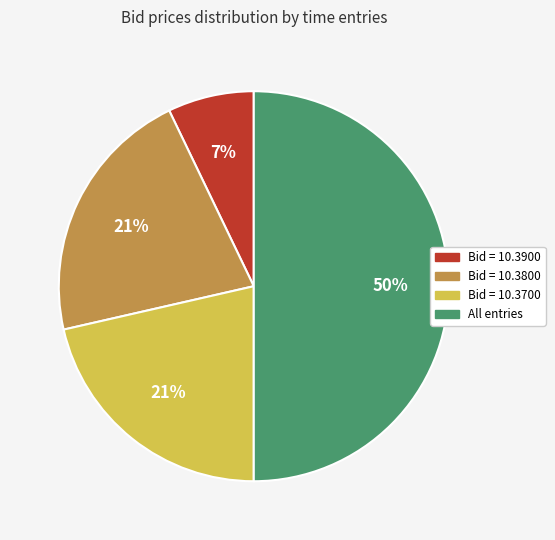

To the nearest percent, what is the average slice percentage?

25%